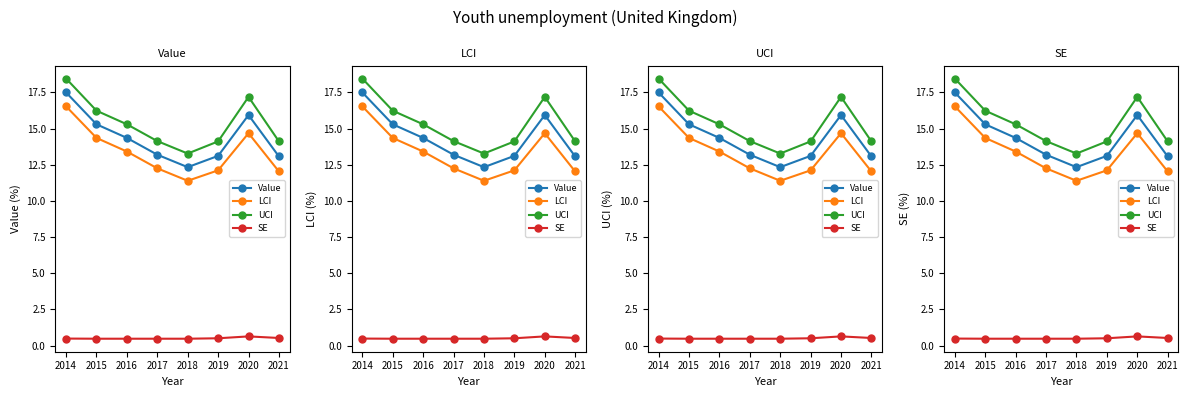

What is the difference between the second highest and second lowest values in the Value series?

2.9